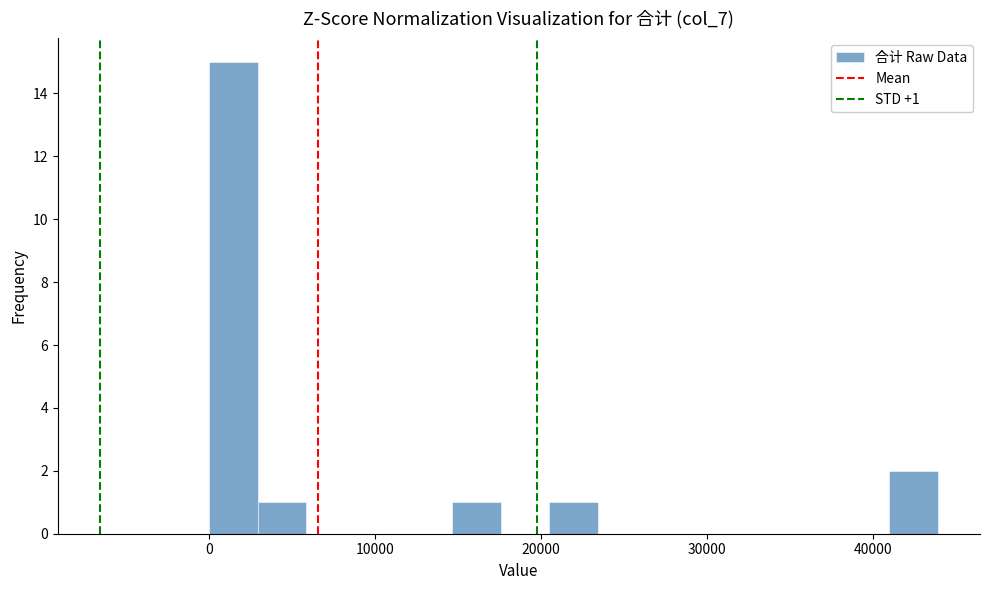

Around what value on the x-axis is the tallest bar? Give the approximate position of its centre, as read against the axis.

1000